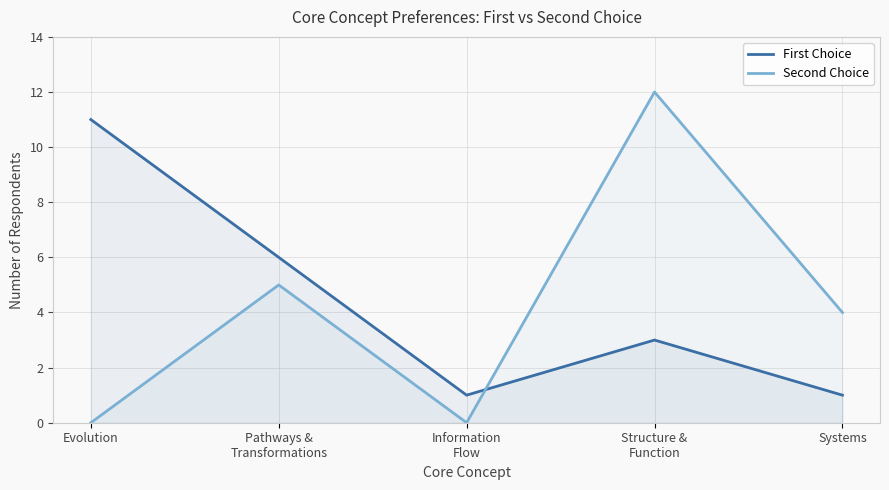

At which category does First Choice reach its first local valley?

Information
Flow